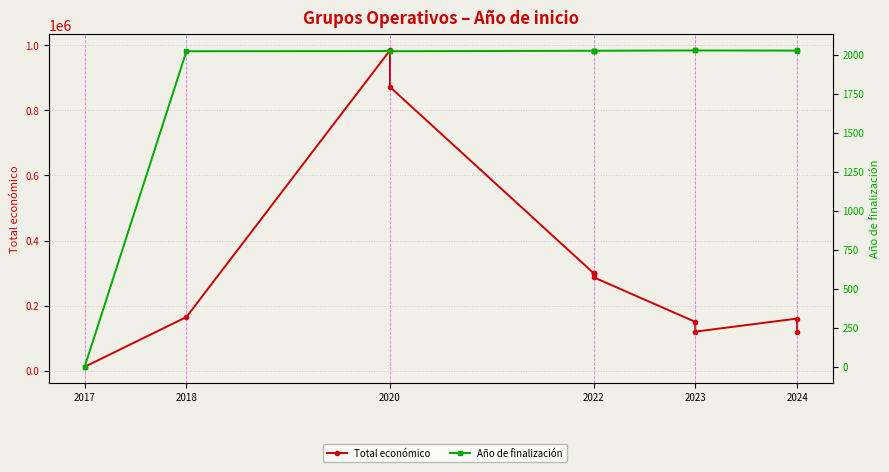

True or false: Año de finalización and Total económico cross at least once.

False